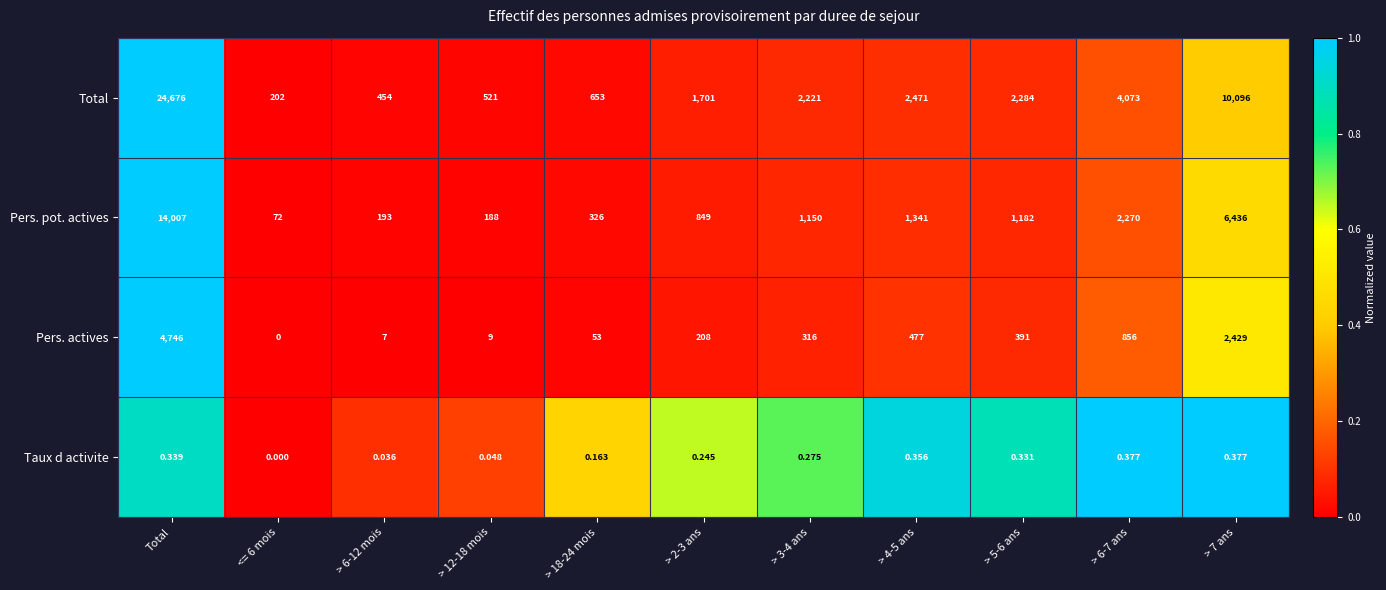

Is the value of Pers. pot. actives at Total greater than the value of Total at > 18-24 mois?

Yes